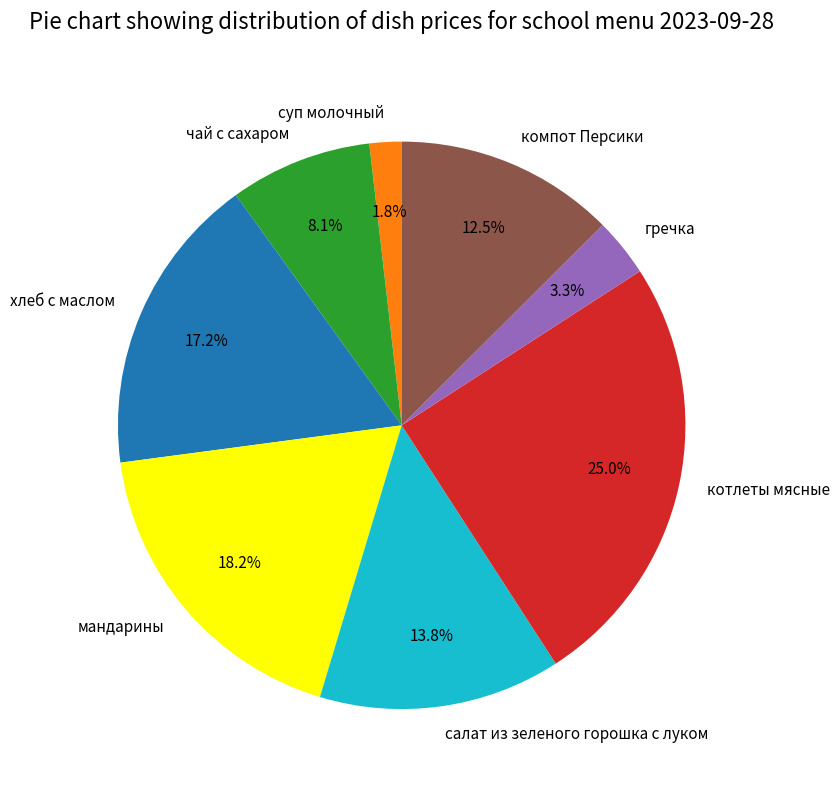

To the nearest percent, what portion does хлеб с маслом represent?

17%